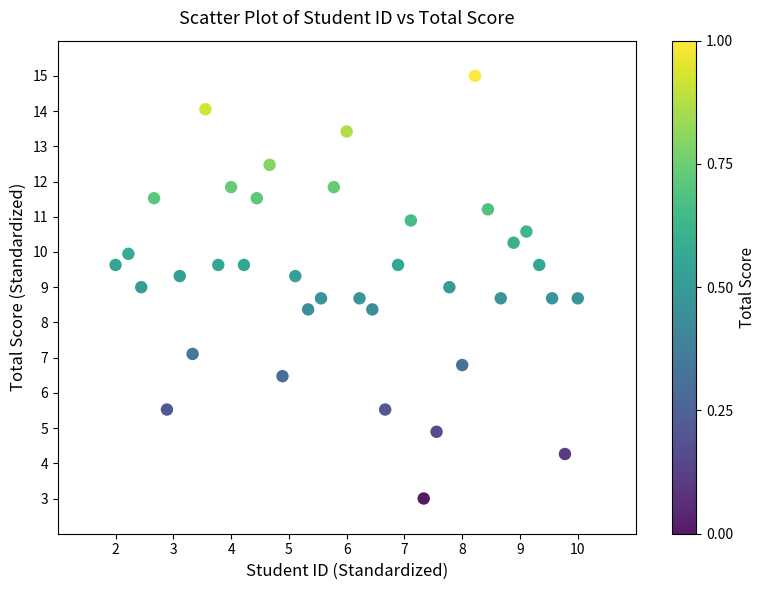

What is the range of Y values (max minus min)?

12.0